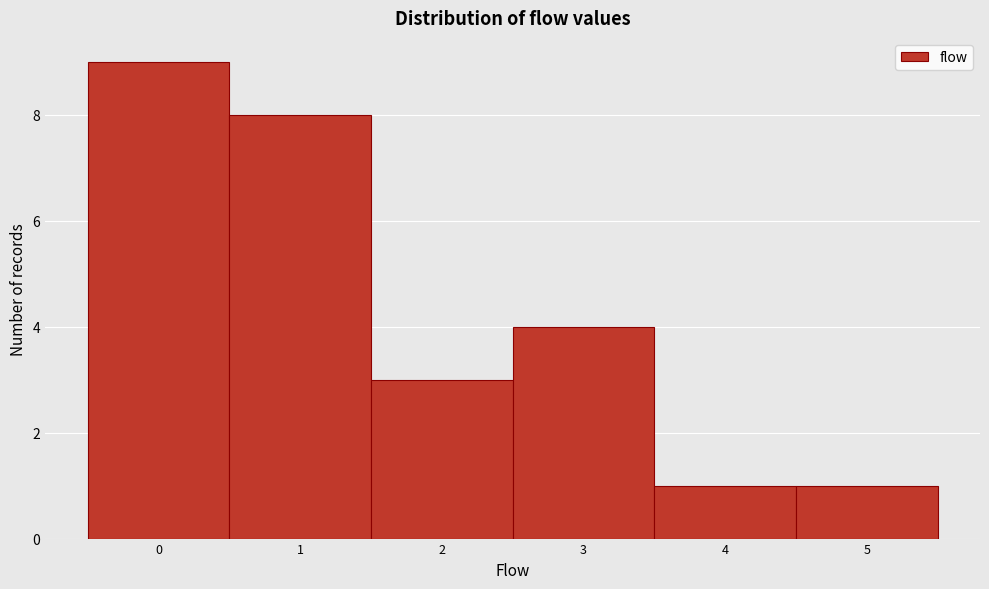

Which range on the x-axis has the tallest bar?

-0.5 to 0.5